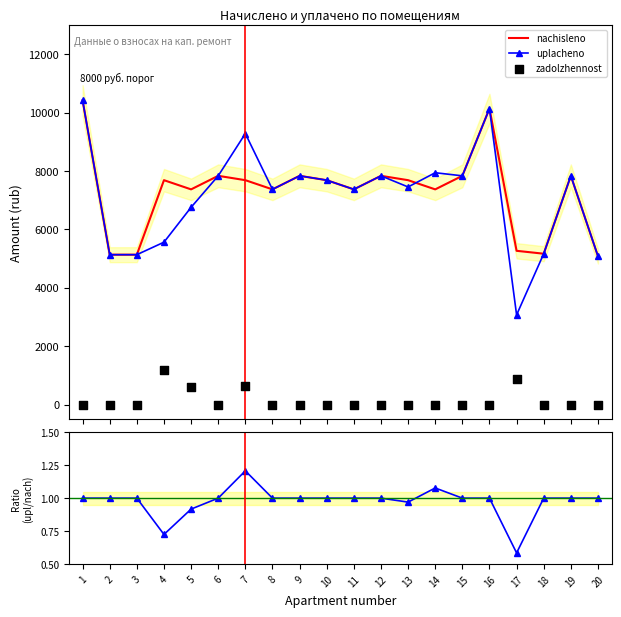

At how many categories does at least one series exceed 1589?

20